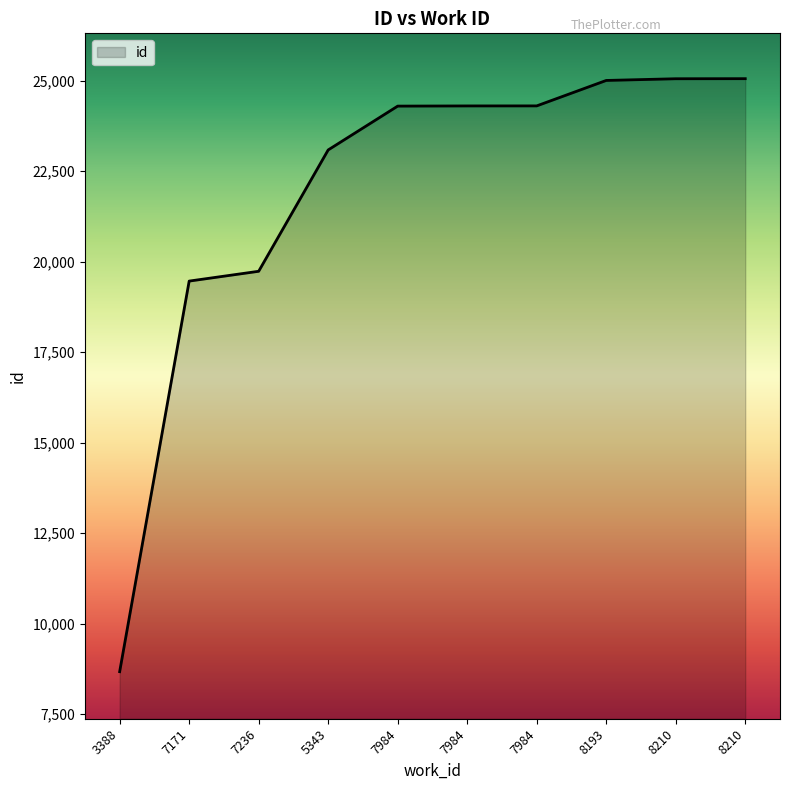

How many distinct data groups are displayed?

1